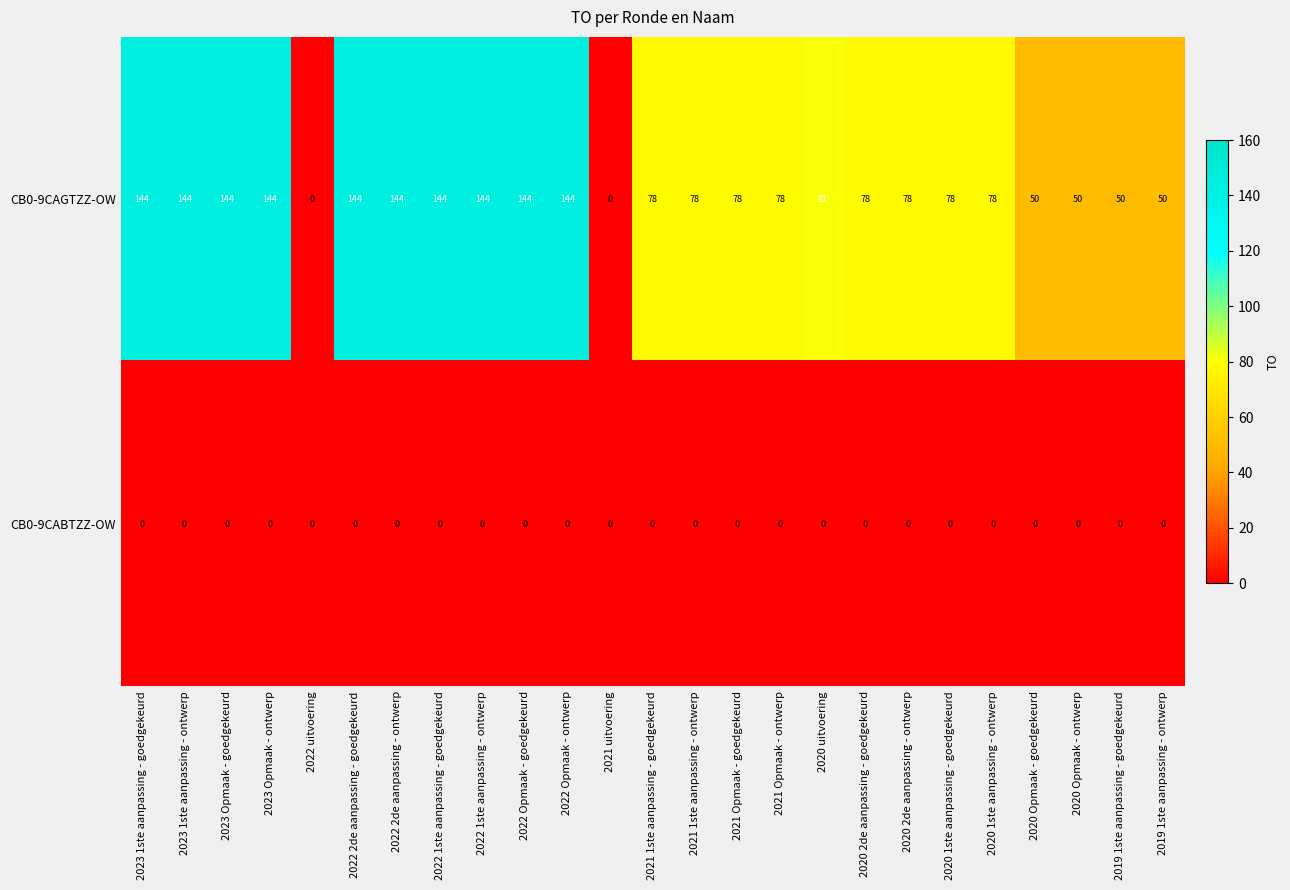

List the series in order of their overall mean, highest first.

CB0-9CAGTZZ-OW, CB0-9CABTZZ-OW